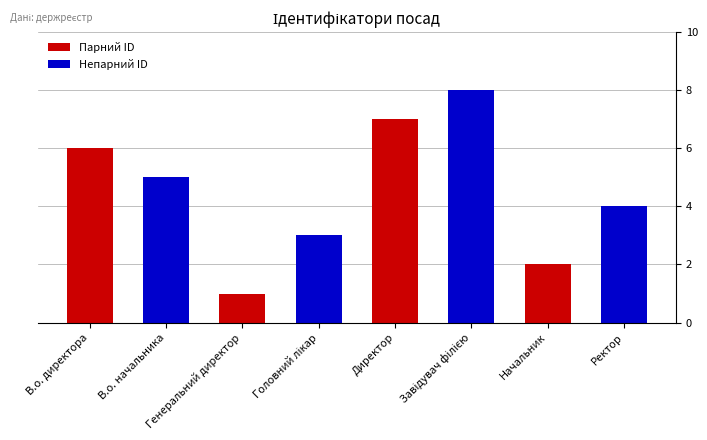

Is the value of Непарний ID at Генеральний директор greater than the value of Парний ID at Генеральний директор?

Yes